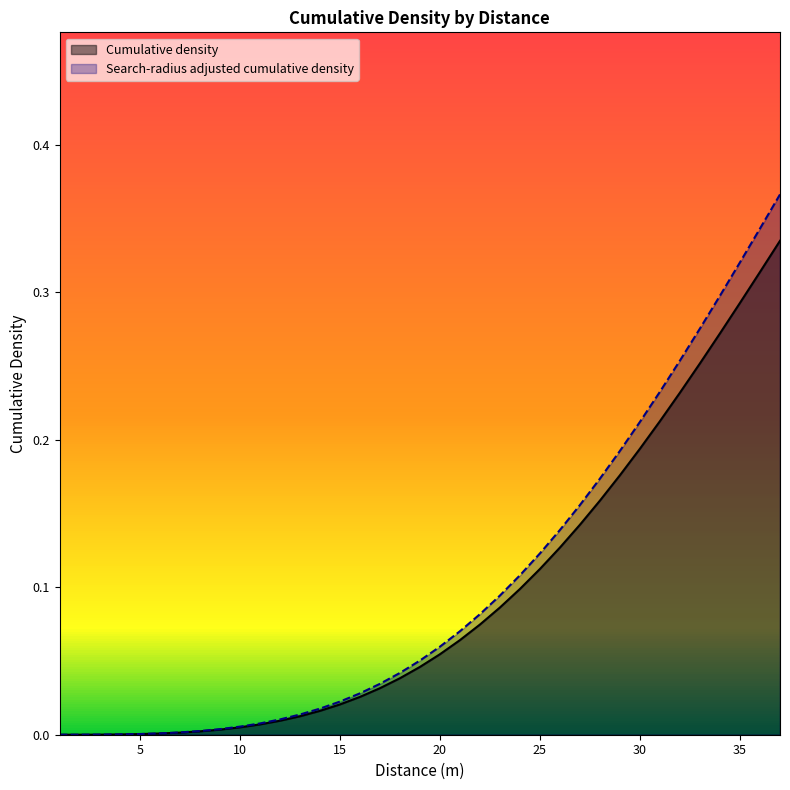

True or false: Cumulative density and Search-radius adjusted cumulative density intersect in this chart.

False